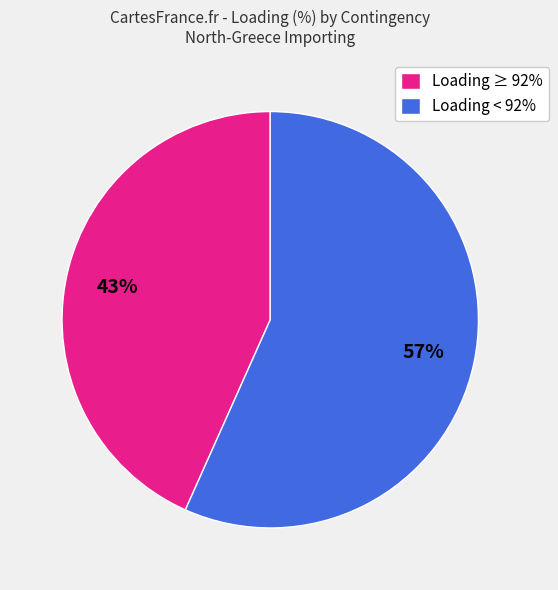

True or false: Loading < 92% accounts for 57% of the total.

True